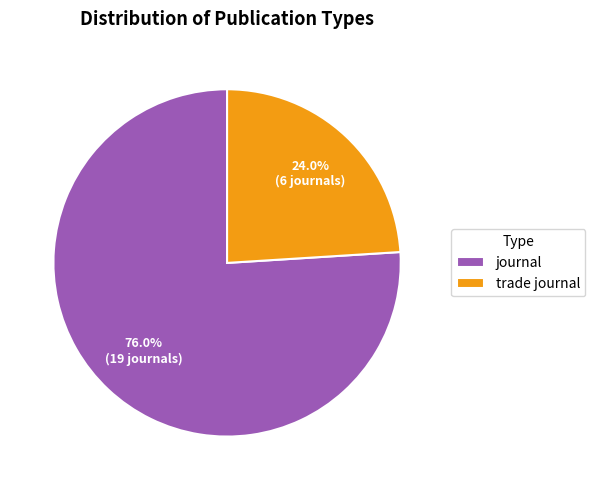

What is the total percentage of journal and trade journal?

100.0%